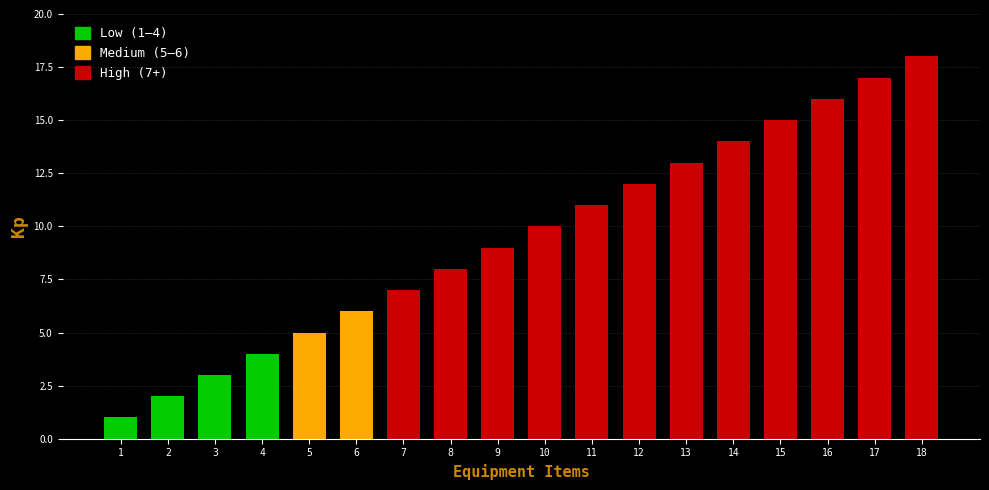

What is the maximum value shown in the chart?

18